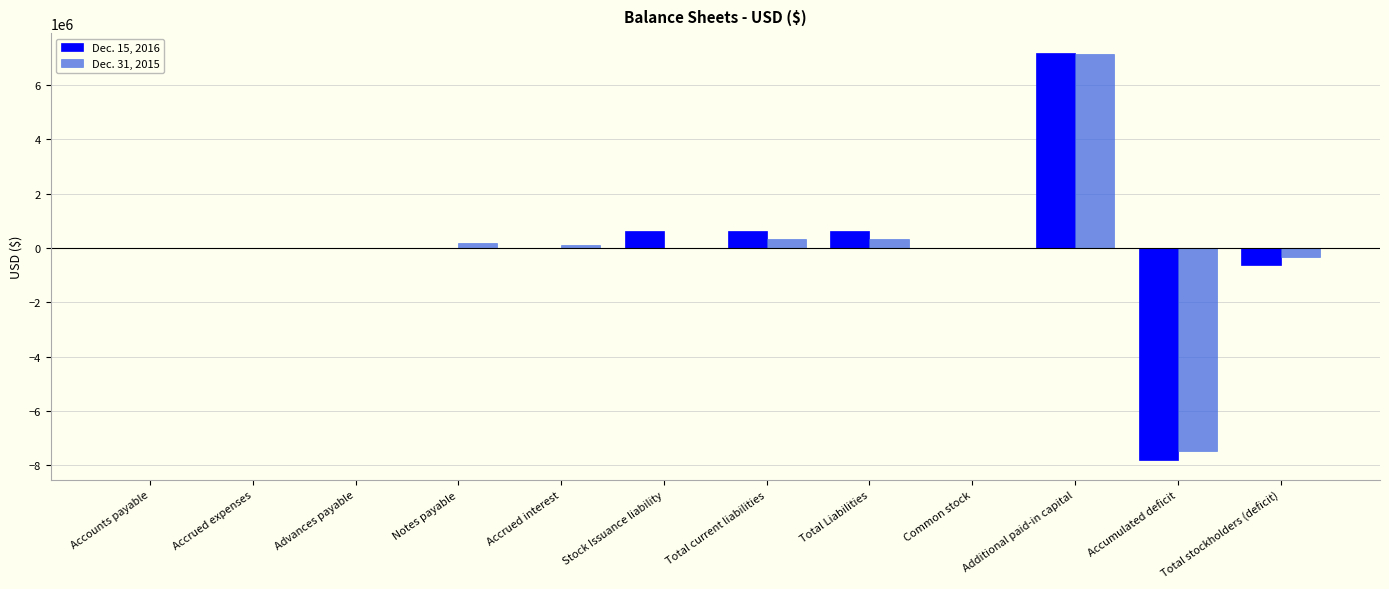

At which category is the sum across all series the highest?

Additional paid-in capital